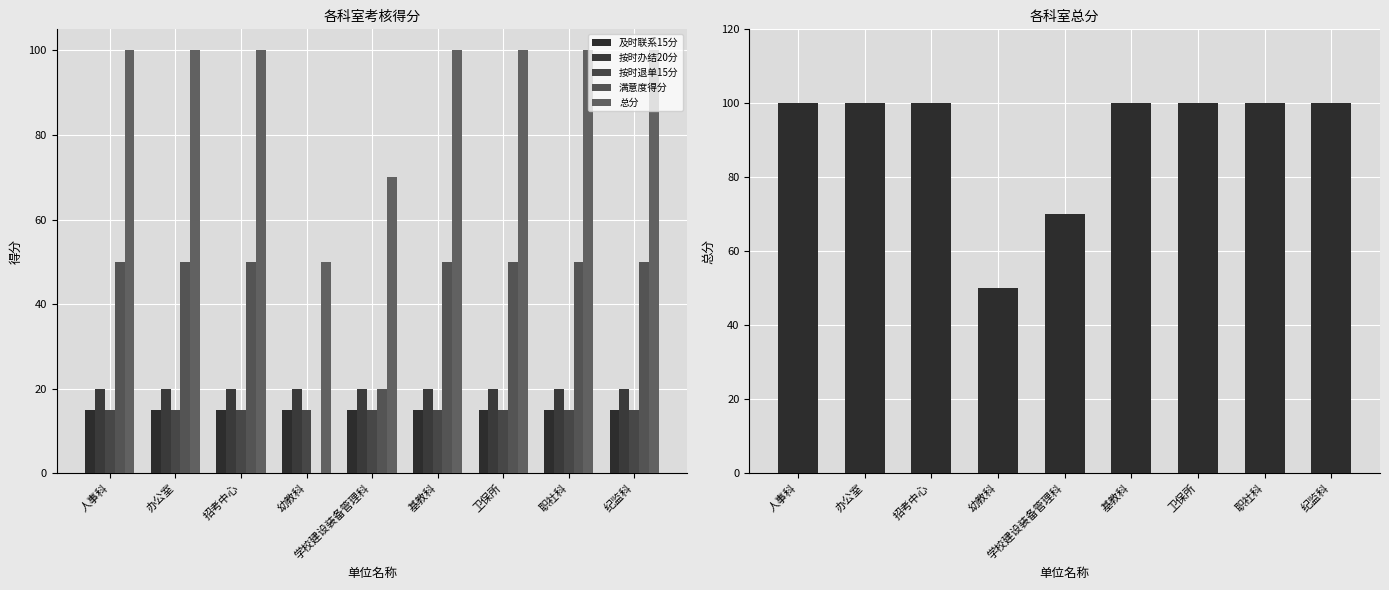

At which label is 总分 closest to 75?

学校建设装备管理科